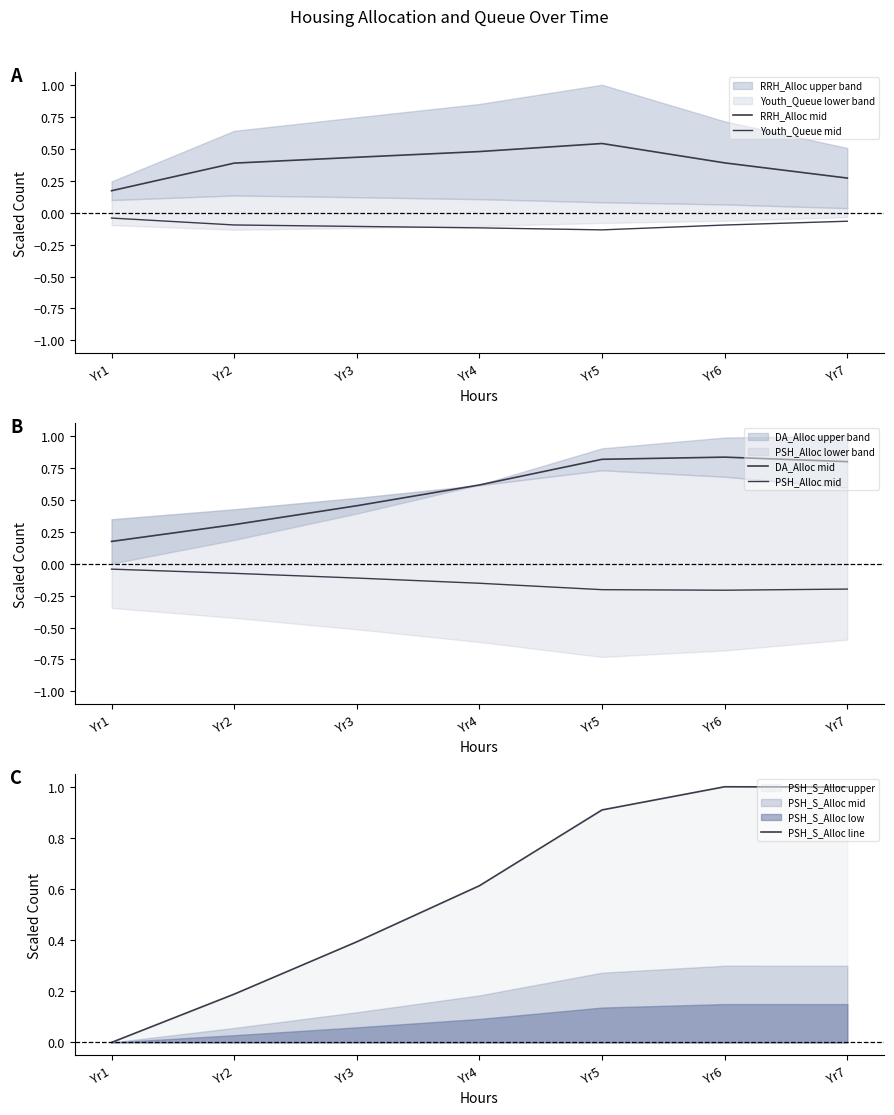

The PSH_S_Alloc line series shows 0.4 at Yr7. True or false?

False